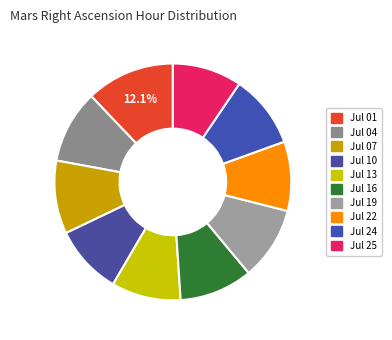

What percentage is the Jul 01 slice, to the nearest percent?

12%